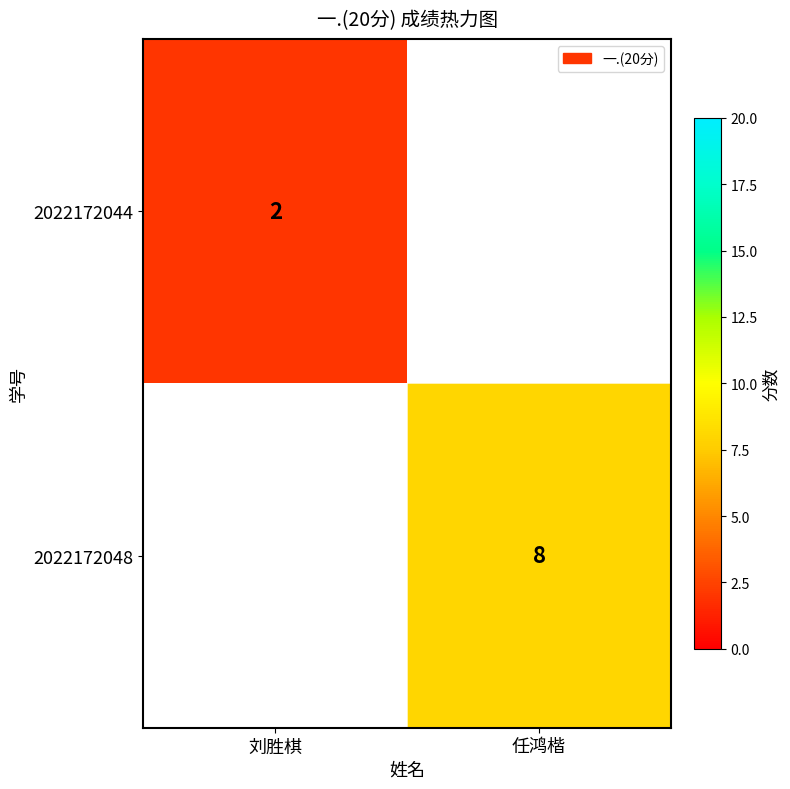

At how many categories does at least one series exceed 2?

1